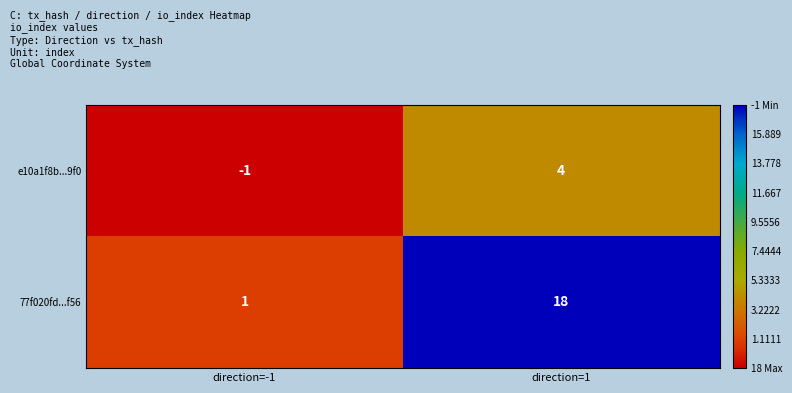

How many values in the e10a1f8b...9f0 series are below 4?

1